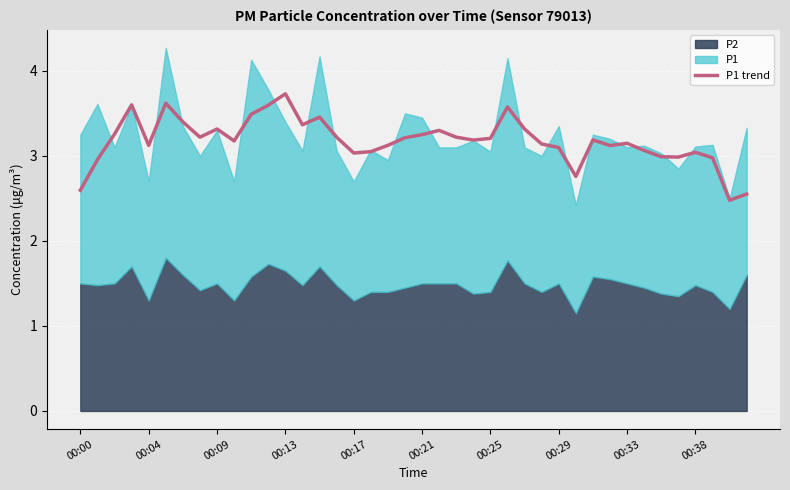

The value of P1 trend at 00:00 is 1.5. True or false?

False